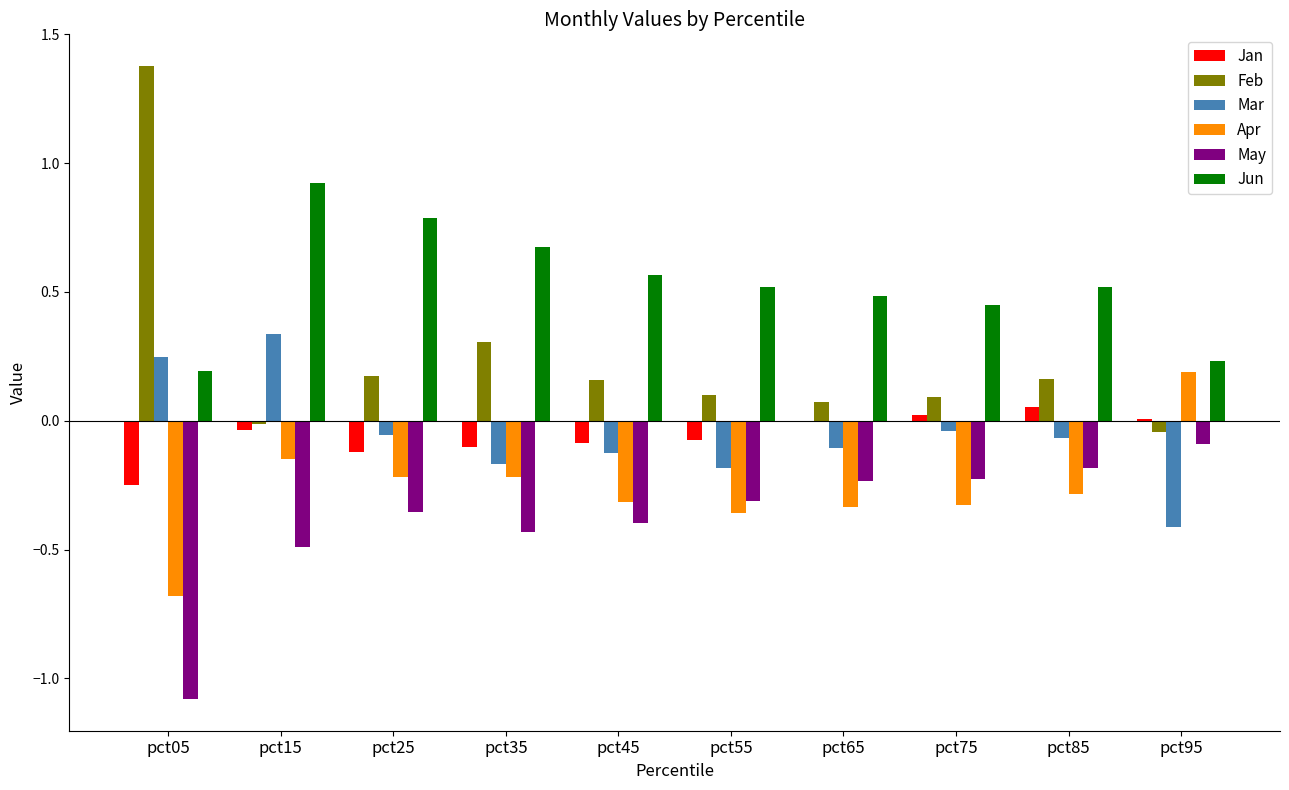

Is it true that Apr equals -0.2 at pct05?

False